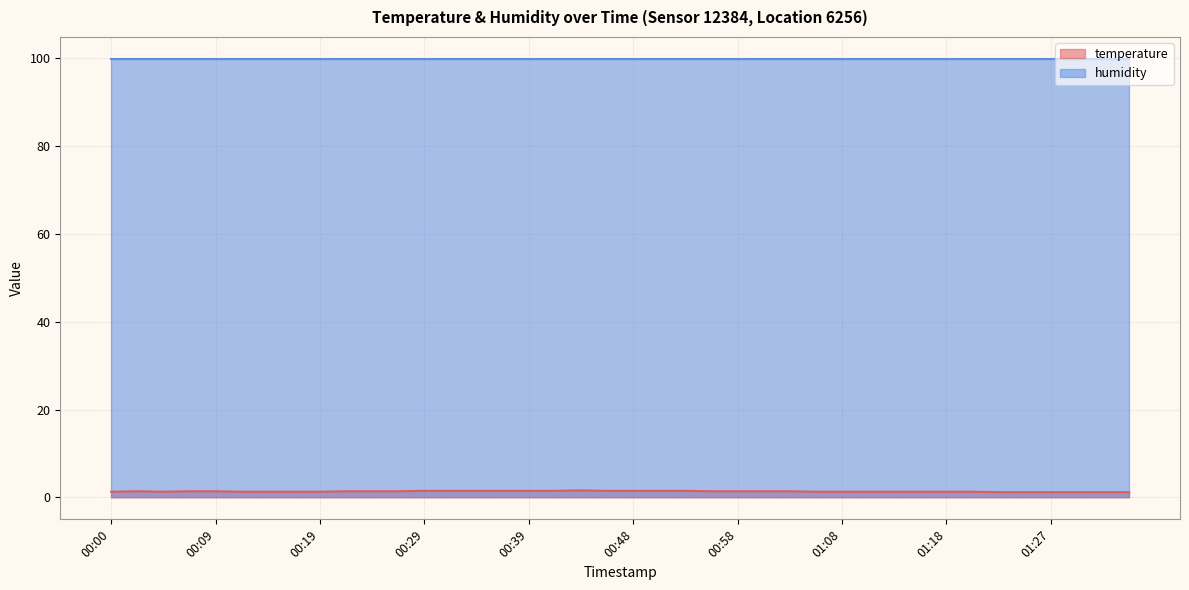

The chart shows a value of 2.3 at 01:20. True or false?

False